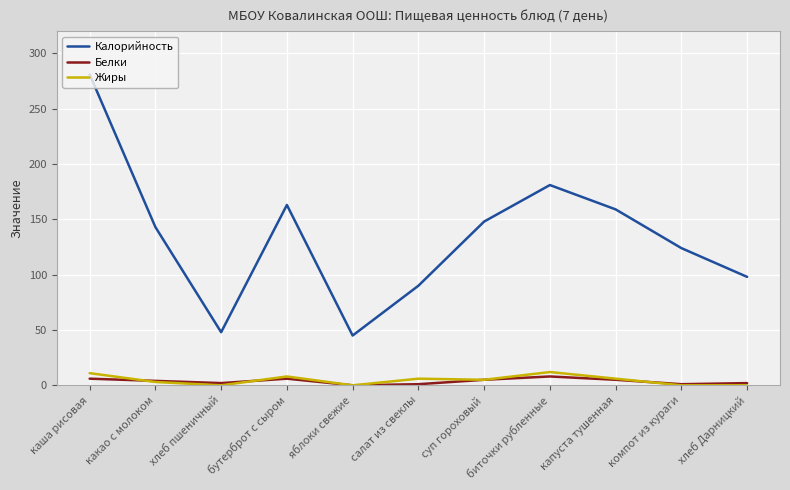

What are all the series names shown in the legend?

Калорийность, Белки, Жиры